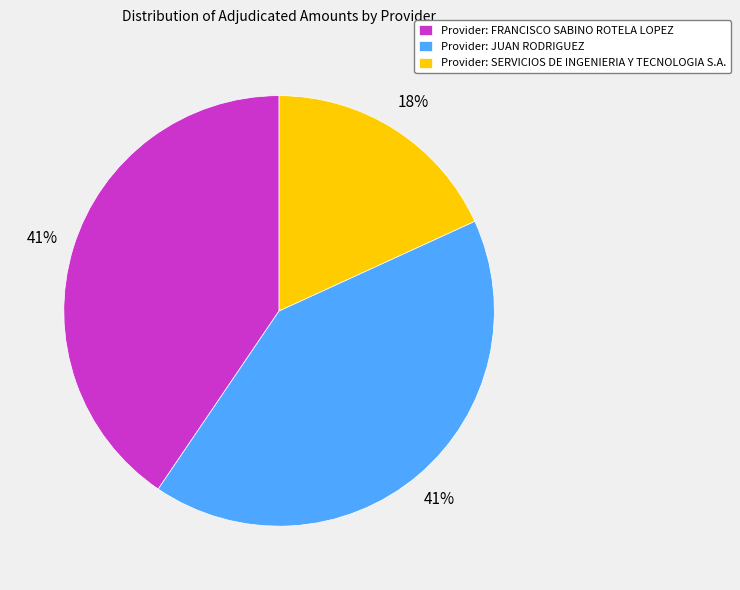

To the nearest percent, what is the average slice percentage?

33%